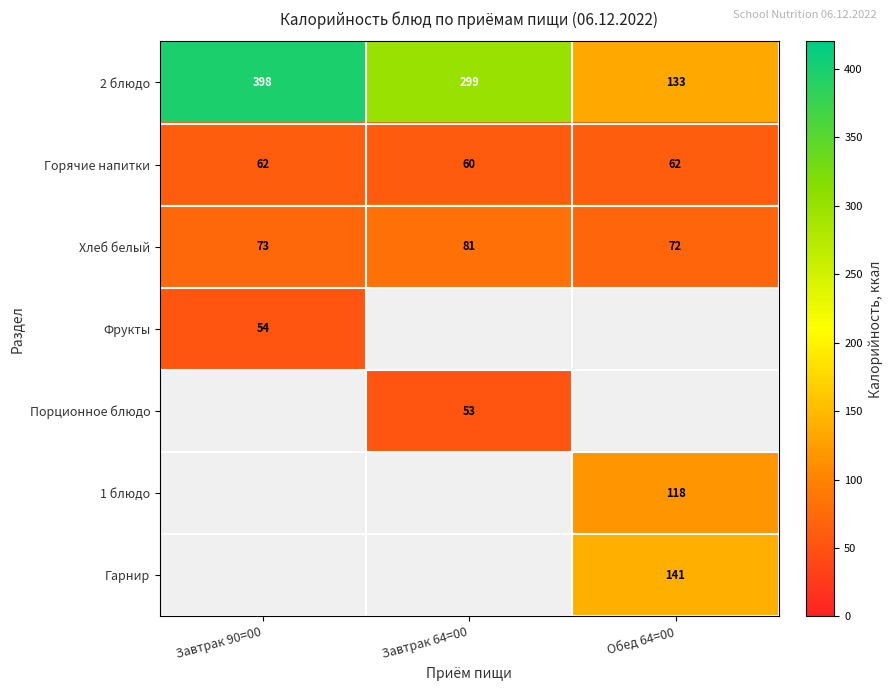

Rank the categories by Хлеб белый value from highest to lowest.

Завтрак 64=00, Завтрак 90=00, Обед 64=00